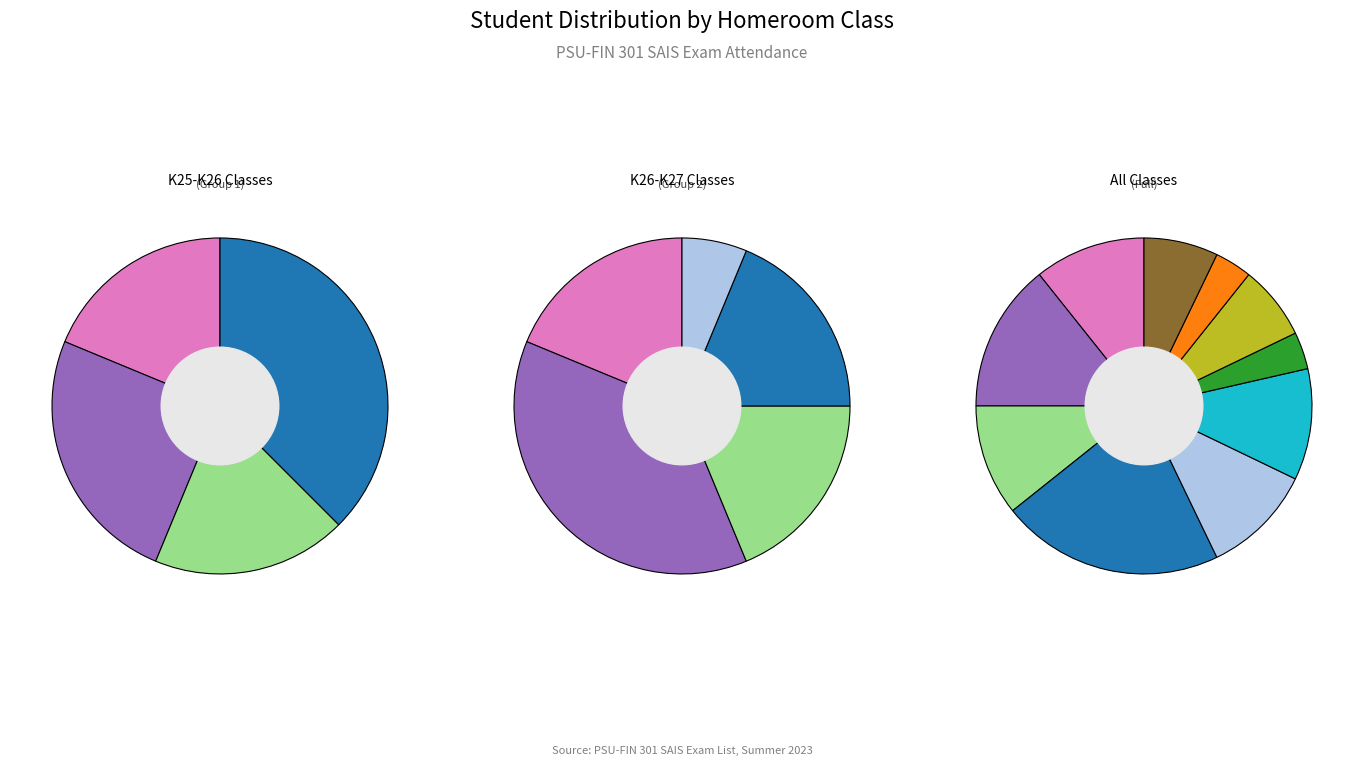

Rank the categories by value from highest to lowest.

K26PSU-QTH, K27PSU-QTH, K25PSU-QTH, K27PSU-DLK, K27PSU-KKT, K27PSU-QNH, K25PSU-DLK, N/A, K24PSU-DLK, K22PSU-QNH